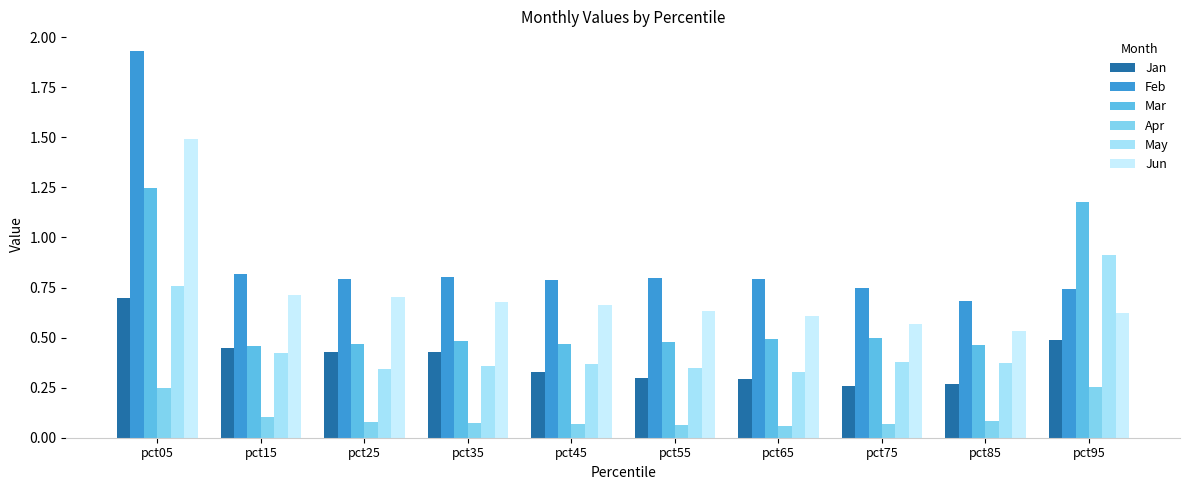

What are all the series names shown in the legend?

Jan, Feb, Mar, Apr, May, Jun